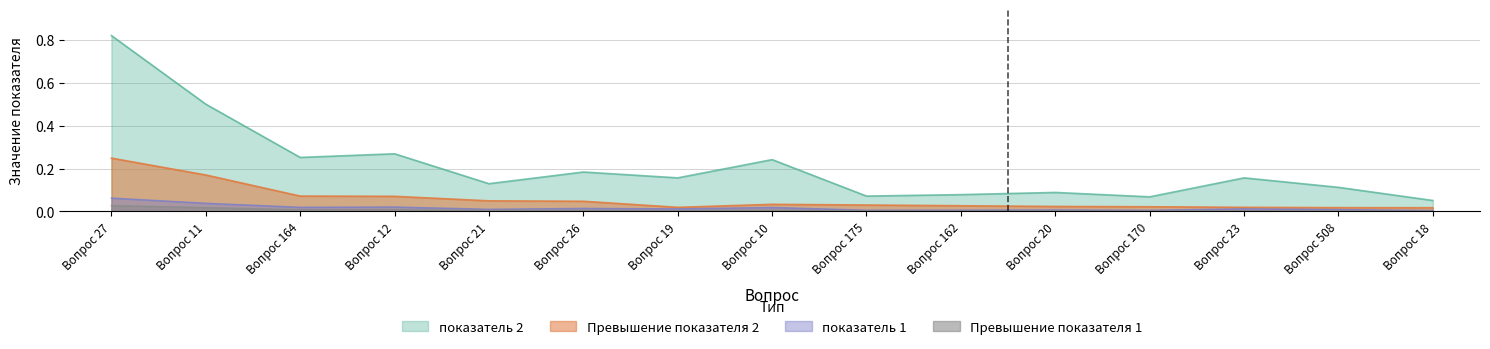

The value of Превышение показателя 2 at Вопрос 170 is 0.0. True or false?

False